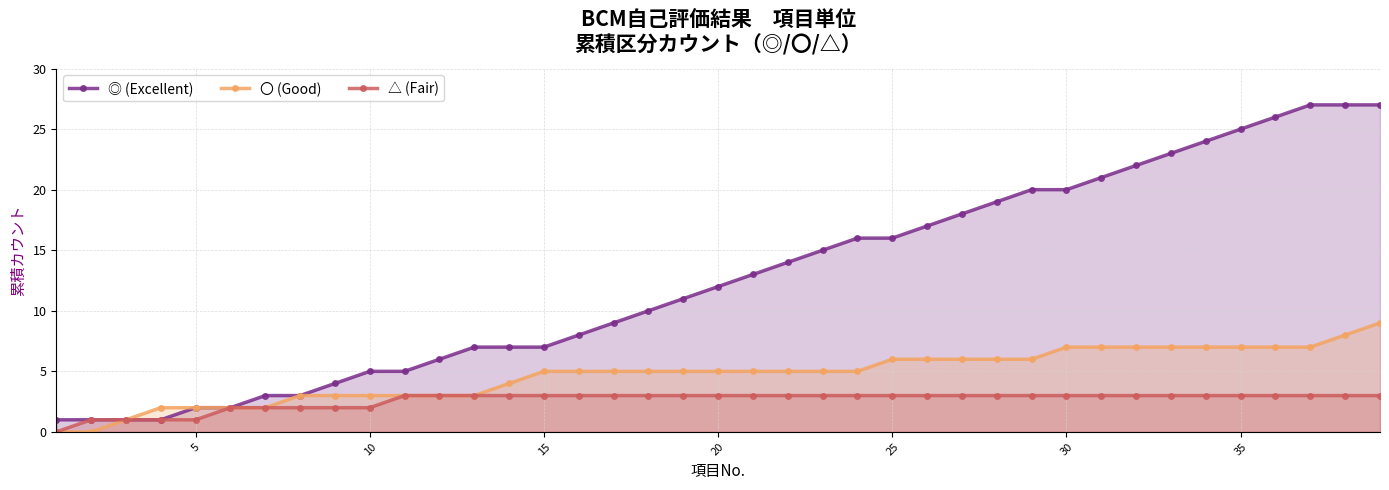

True or false: ◎ (Excellent) and 〇 (Good) intersect in this chart.

False